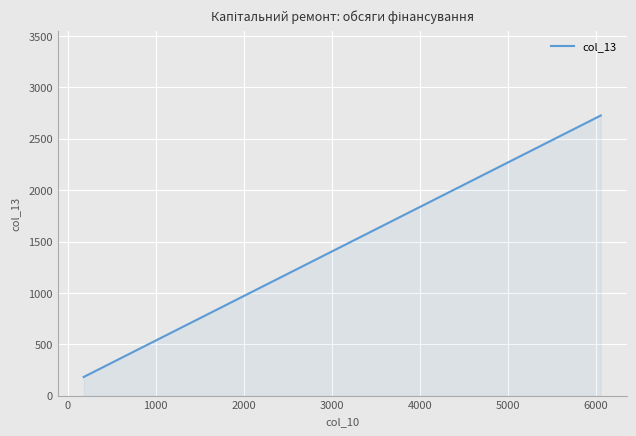

How many lines are shown in the chart?

1